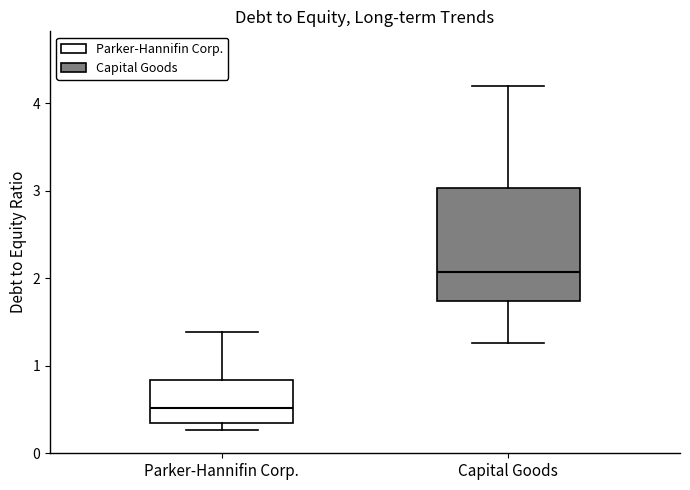

Reading left to right, transcribe this box plot: for each box, give where its median line is, the range the box spans, and where its two whiskers end, as read against the y-axis. The values are not printed on the chart, so give them approximately, as read against the axis.

Parker-Hannifin Corp.: median 0.5, box 0.4 to 0.8, whiskers 0.3 to 1.4
Capital Goods: median 2.1, box 1.7 to 3.0, whiskers 1.3 to 4.2